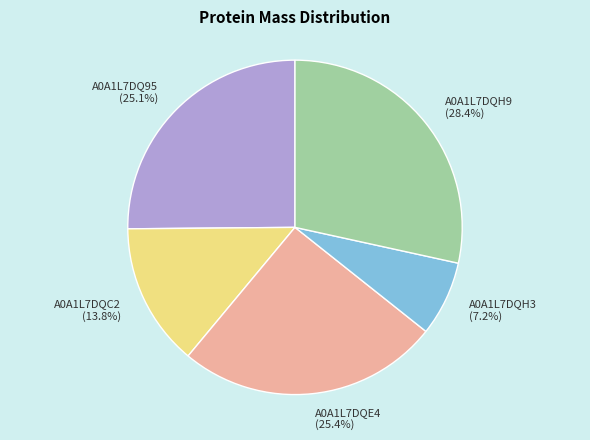

To the nearest percent, what is the average slice percentage?

20%